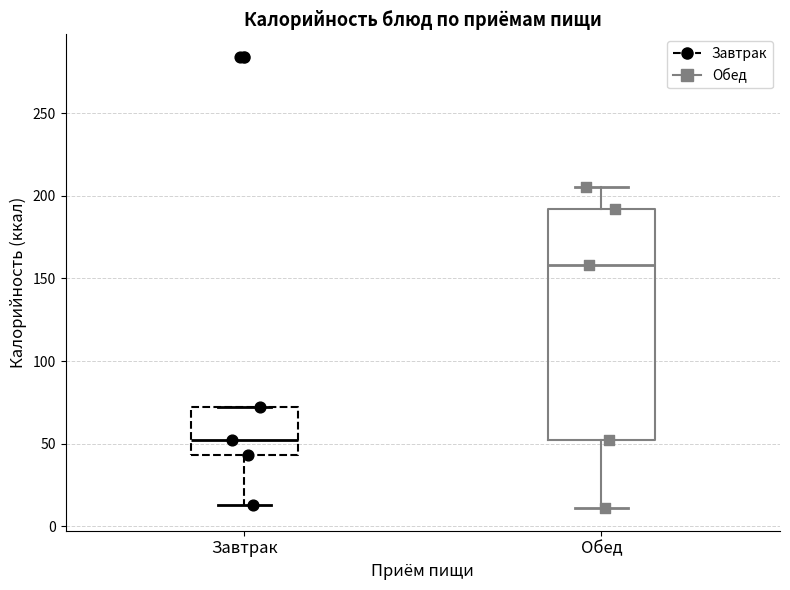

Comparing the boxes themselves (not the whiskers), which one is the tallest?

Обед